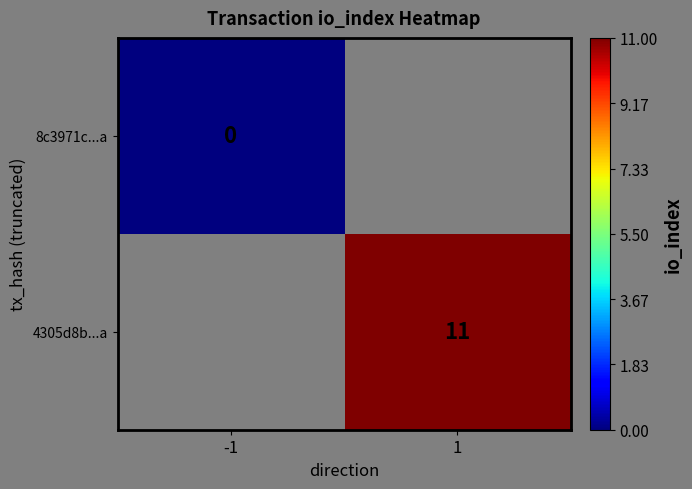

At how many categories does at least one series exceed 4?

1